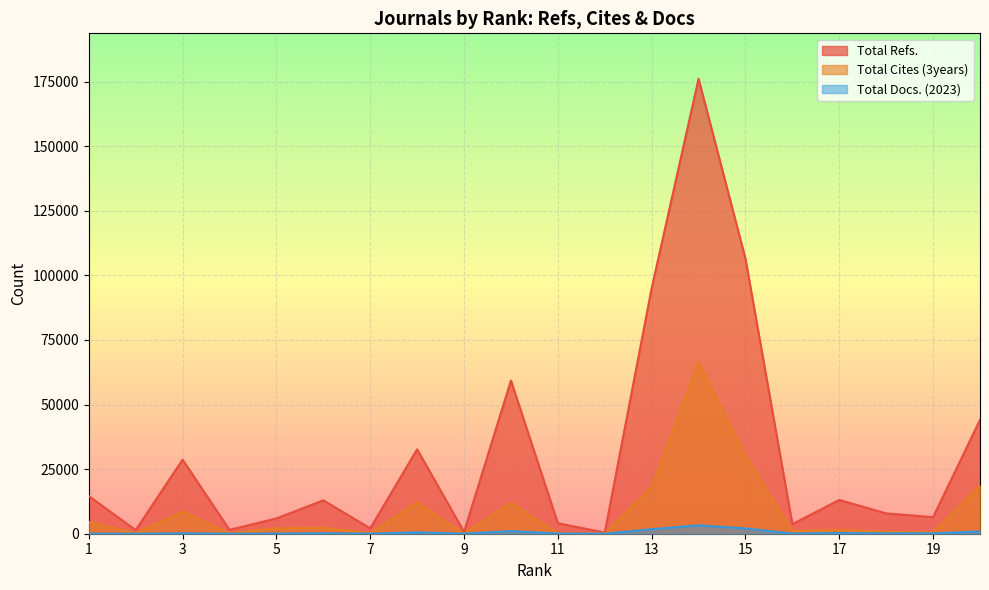

Which series has the largest total across all categories?

Total Refs.